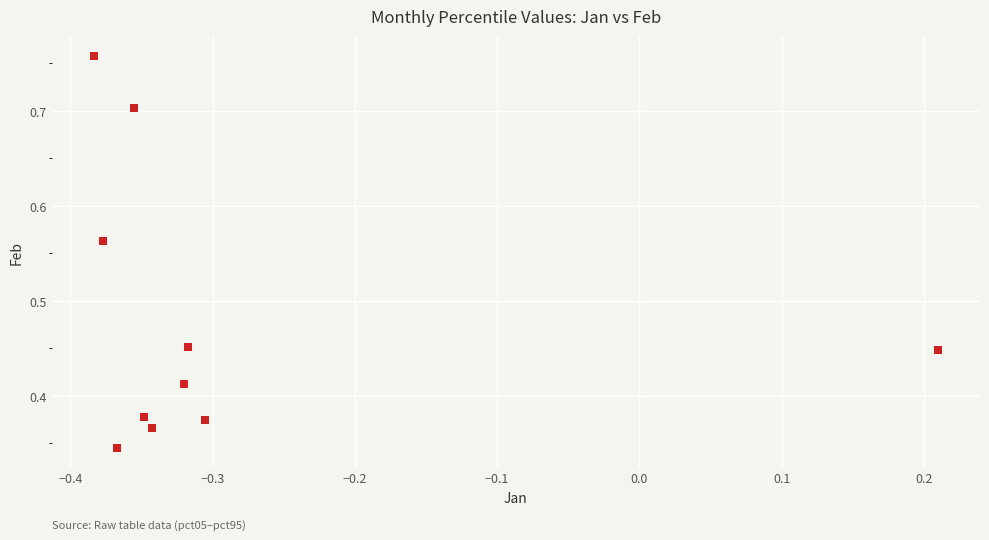

What is the average X value?

-0.3